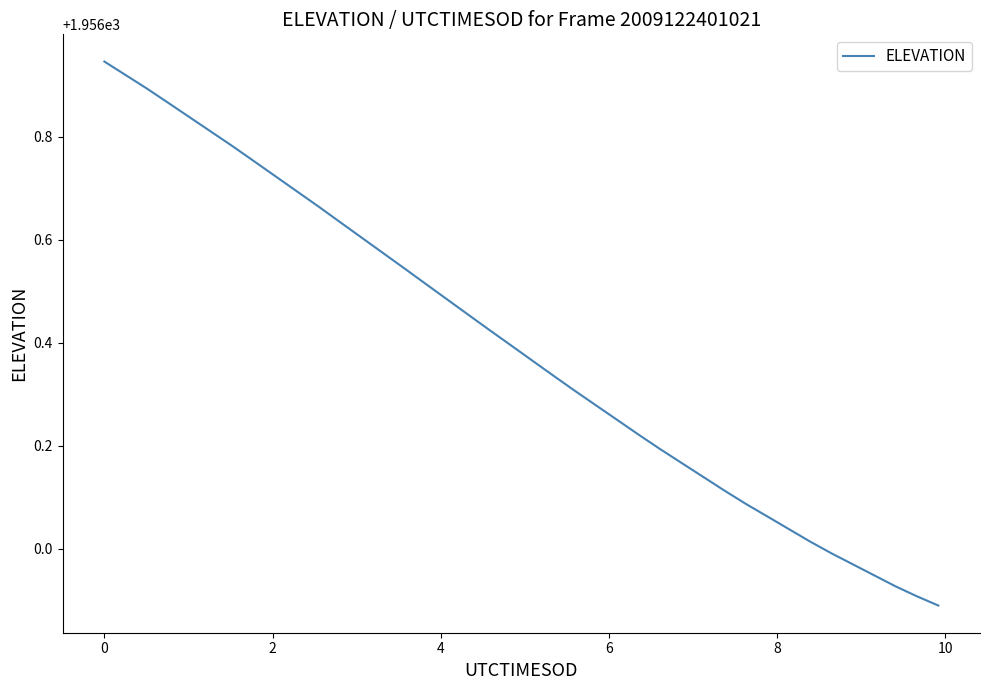

What is the difference between the maximum and minimum values?

1.1